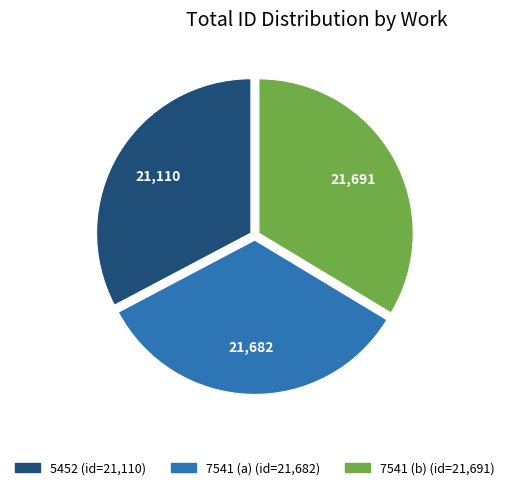

What is the ratio of the value at 5452 to the value at 7541 (a)?

1.0